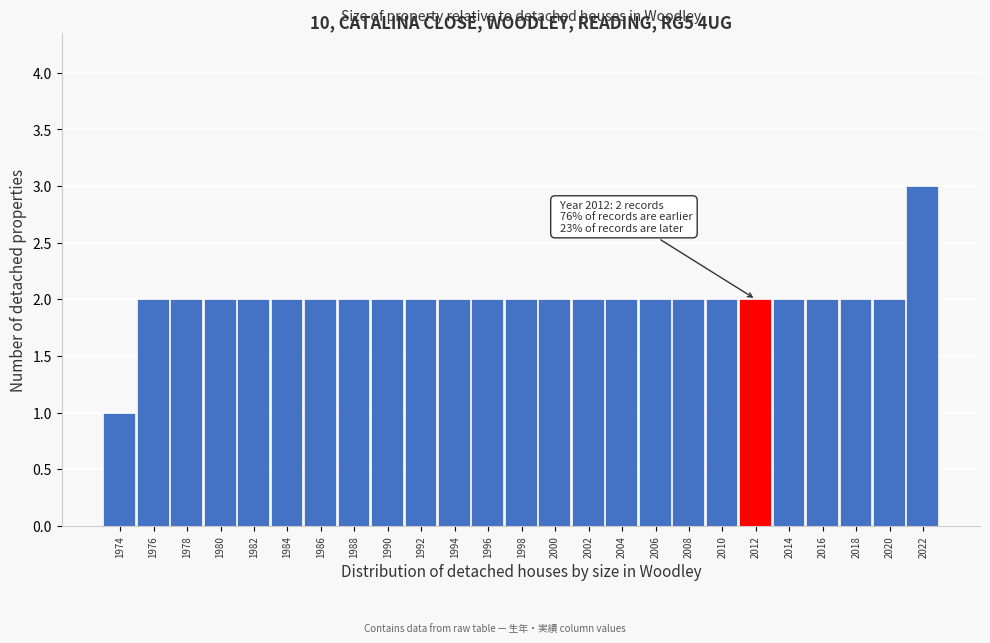

Reading left to right, transcribe all the data shown in this chart.

1	2	2	2	2	2	2	2	2	2	2	2	2	2	2	2	2	2	2	2	2	2	2	2	3